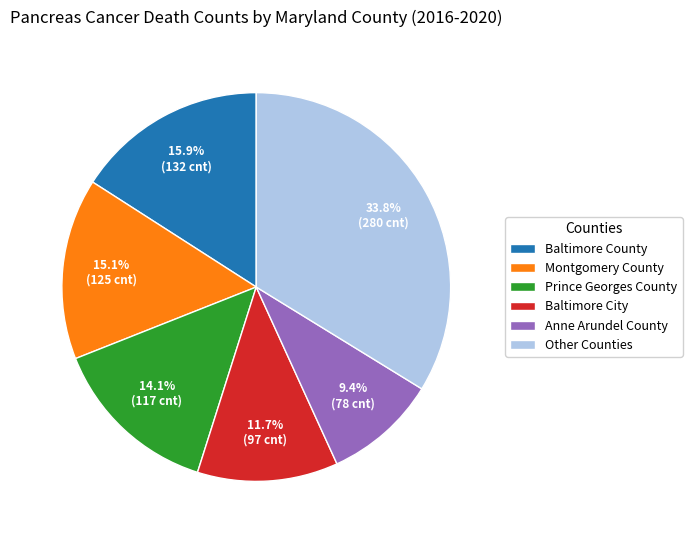

What is the largest slice in the pie chart?

Other Counties